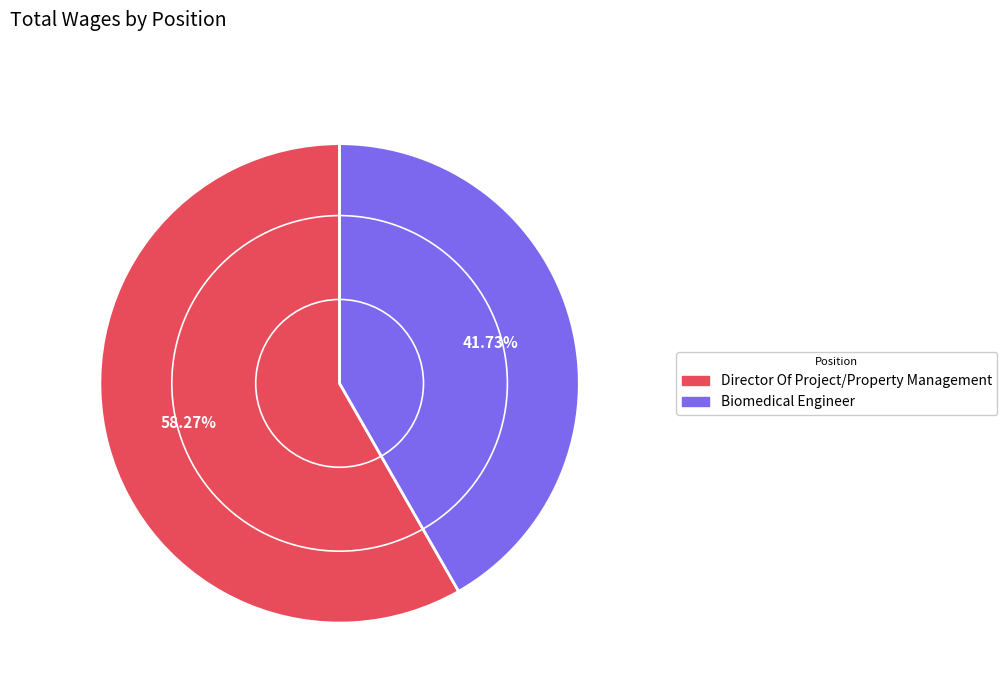

Which slice represents more than half of the pie?

Director Of Project/Property Management